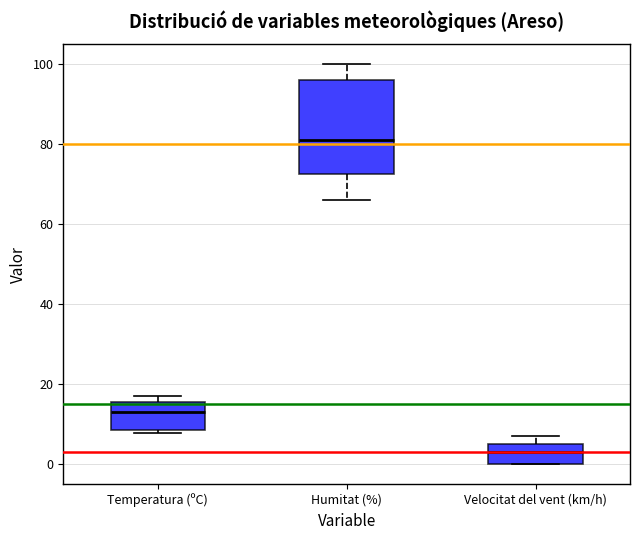

Where is the upper edge of the box for Temperatura (ºC) on the y-axis? The values are not printed on the chart, so give them approximately, as read against the axis.

16